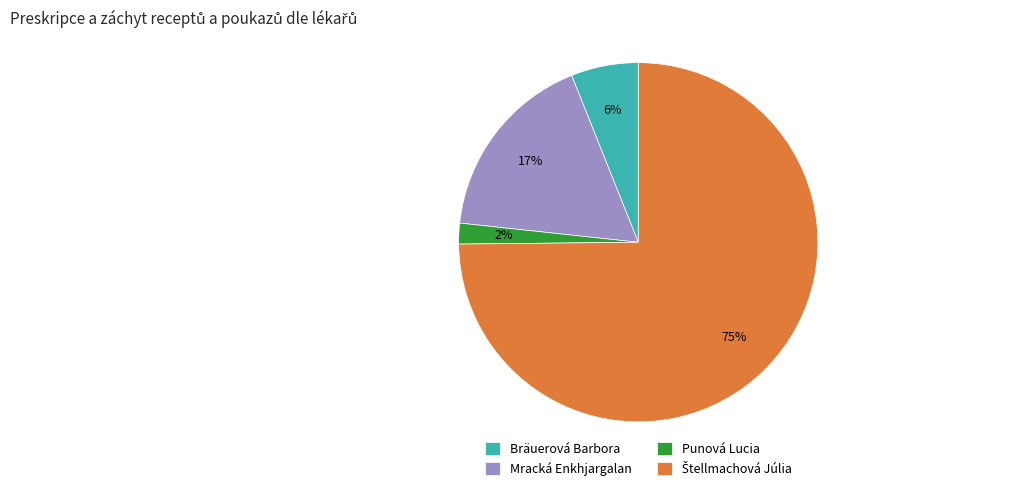

Which has a higher value, Bräuerová Barbora or Mracká Enkhjargalan?

Mracká Enkhjargalan